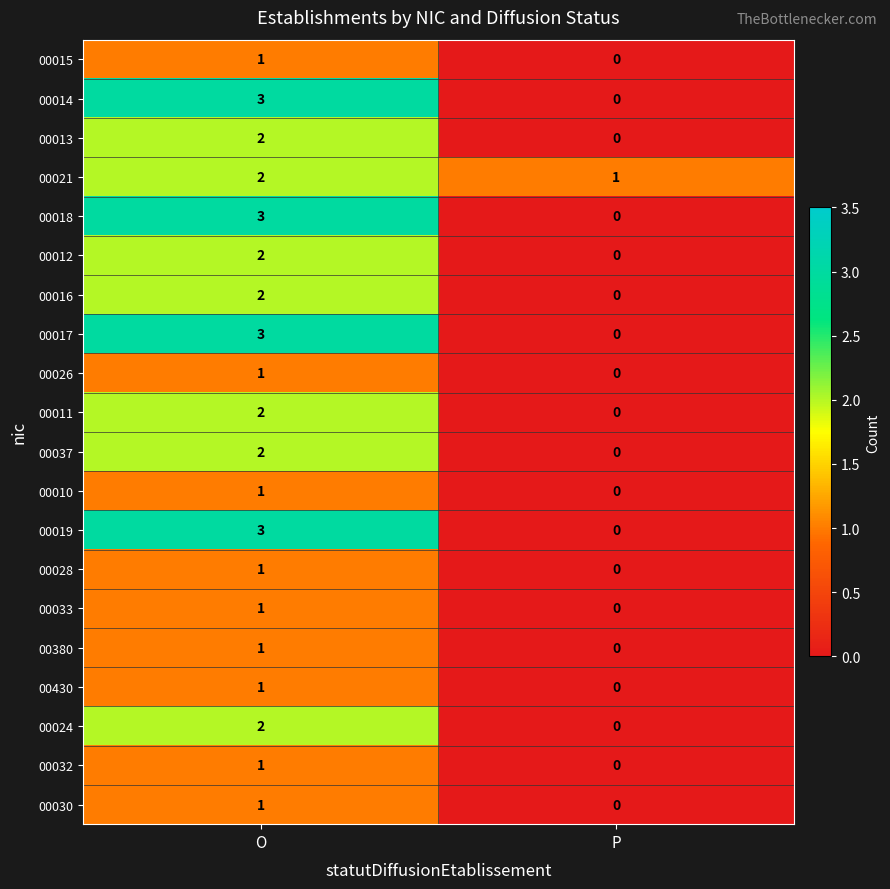

True or false: 00030 has a value of 0 at P.

True